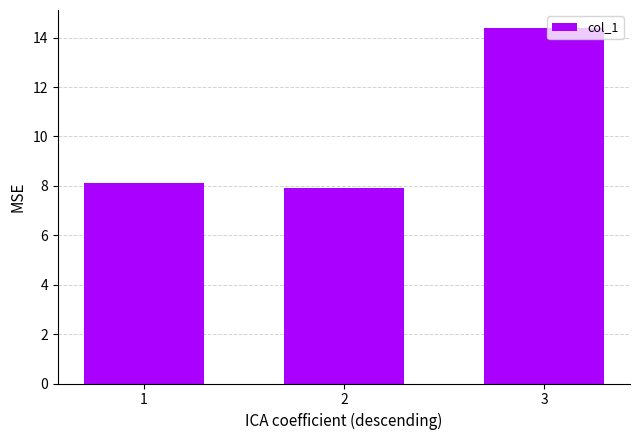

Rank the categories by value from highest to lowest.

3, 1, 2